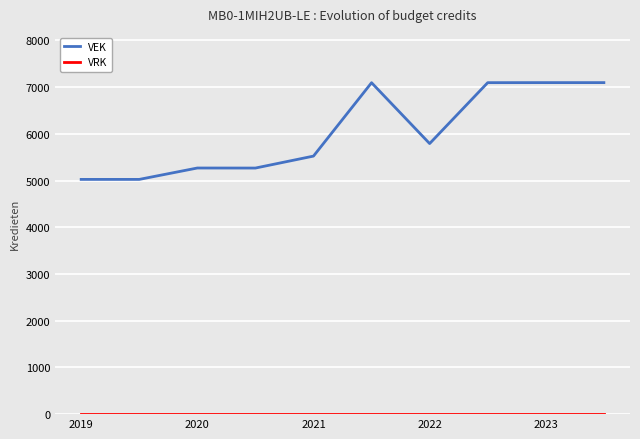

Which series has the largest total across all categories?

VEK